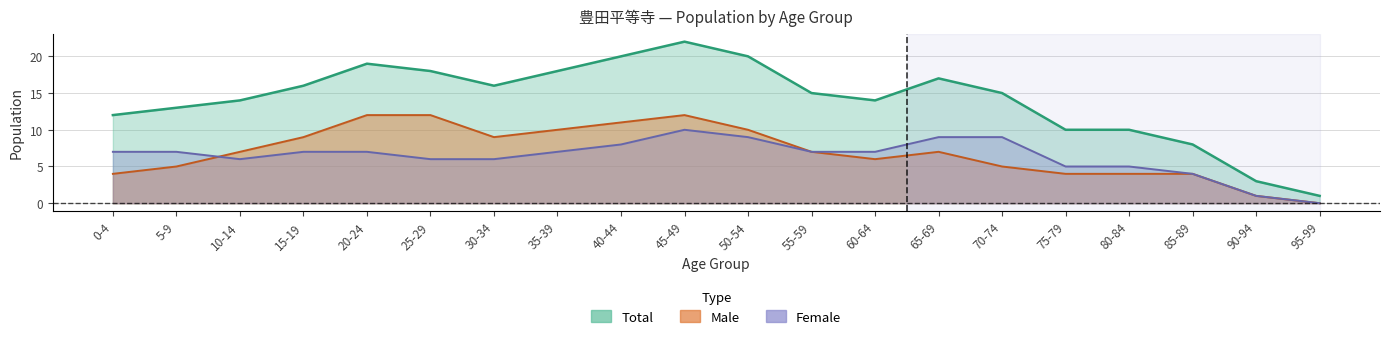

What is the label of the 2nd point from the left?

5-9